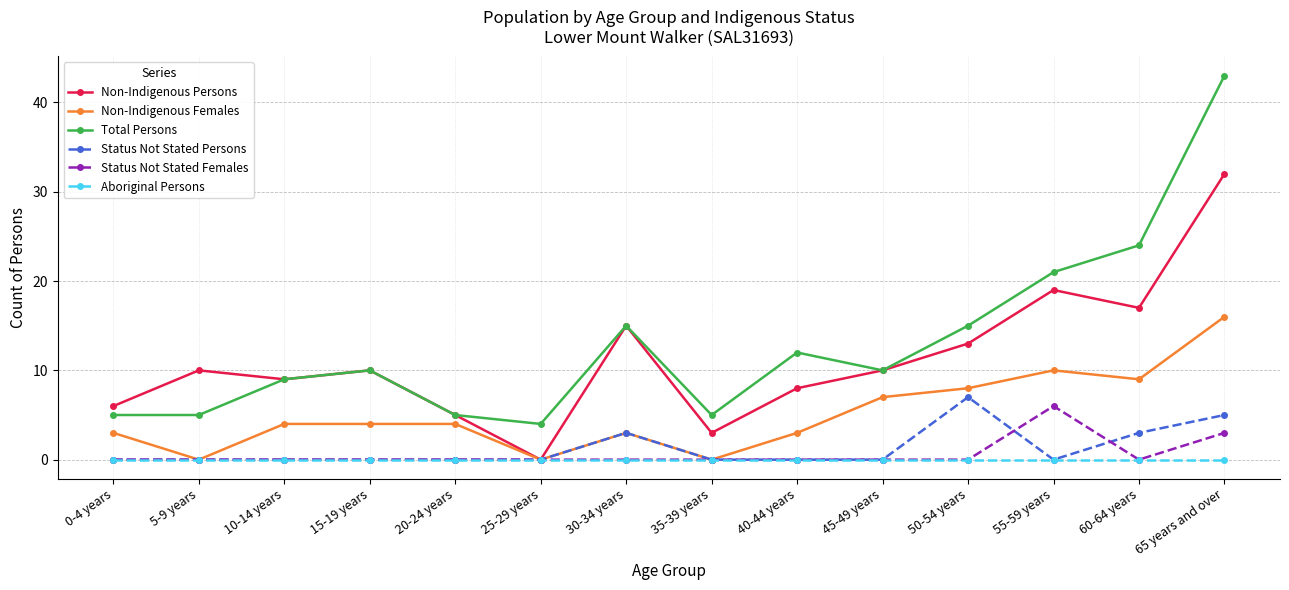

What is the maximum value for Status Not Stated Females?

6